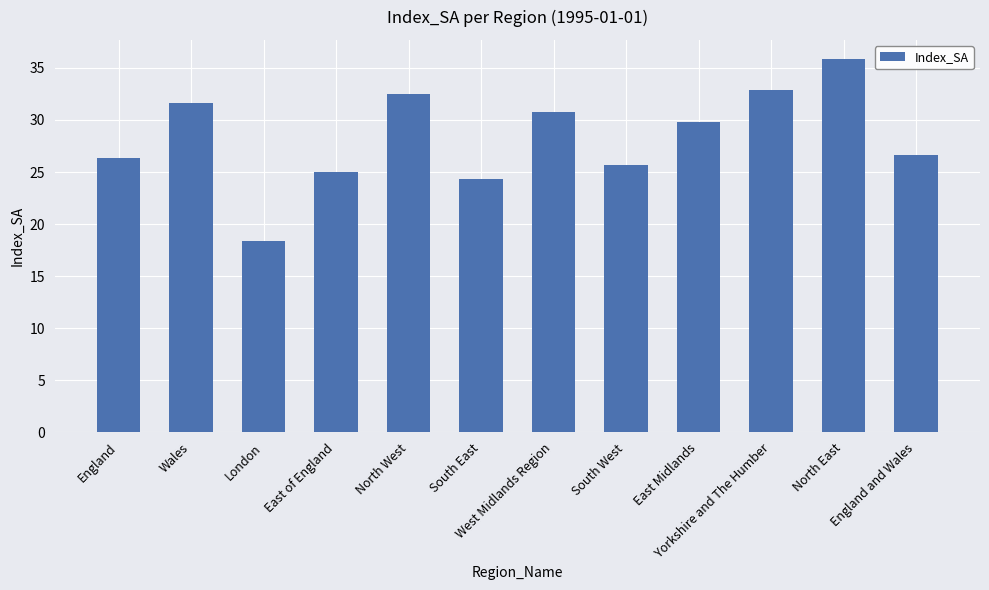

Which category has the lowest value across all series?

London